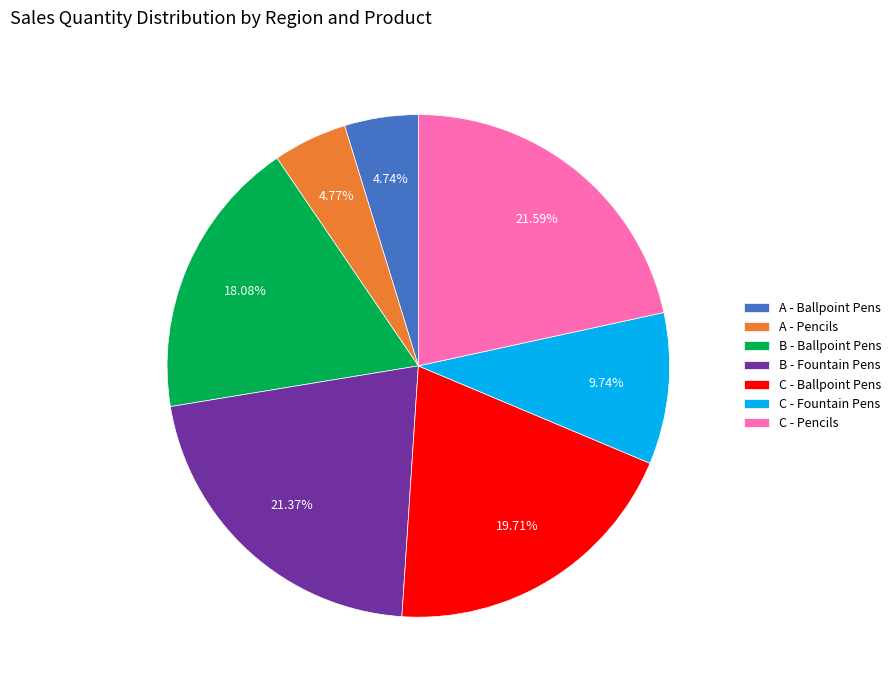

Approximately how many times larger is the value at B - Fountain Pens compared to C - Pencils?

1.0